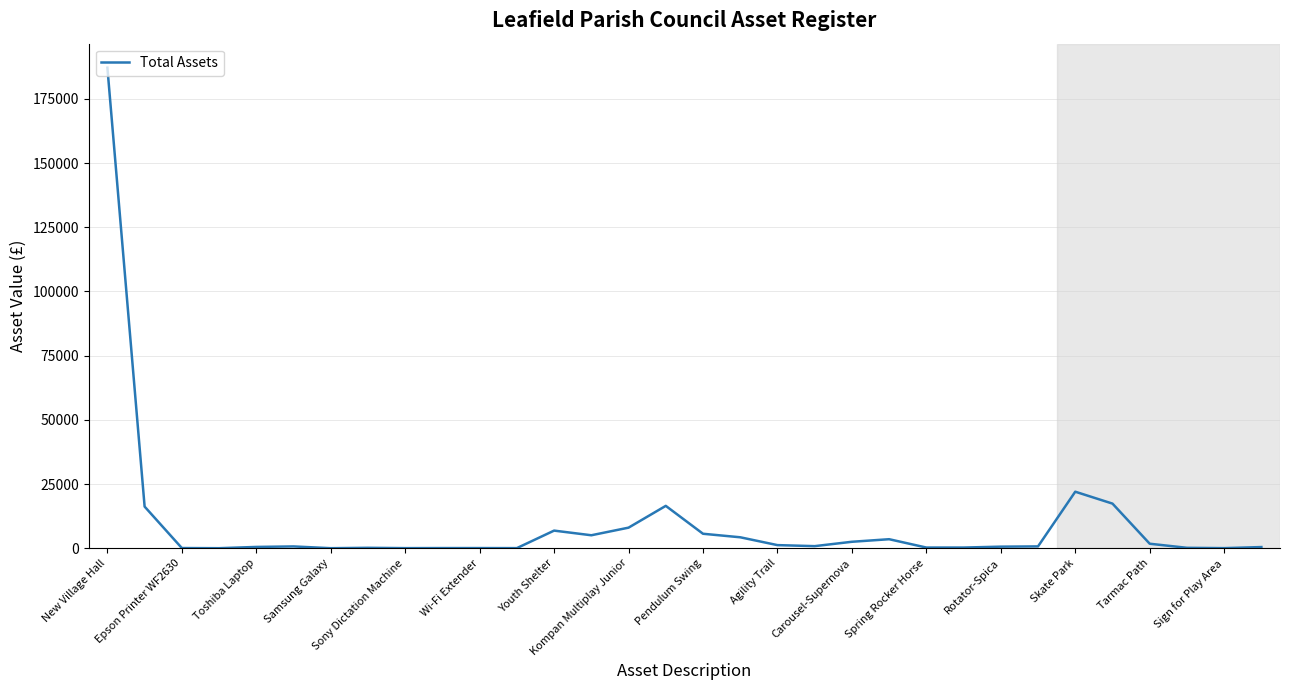

What is the maximum value shown in the chart?

187125.8